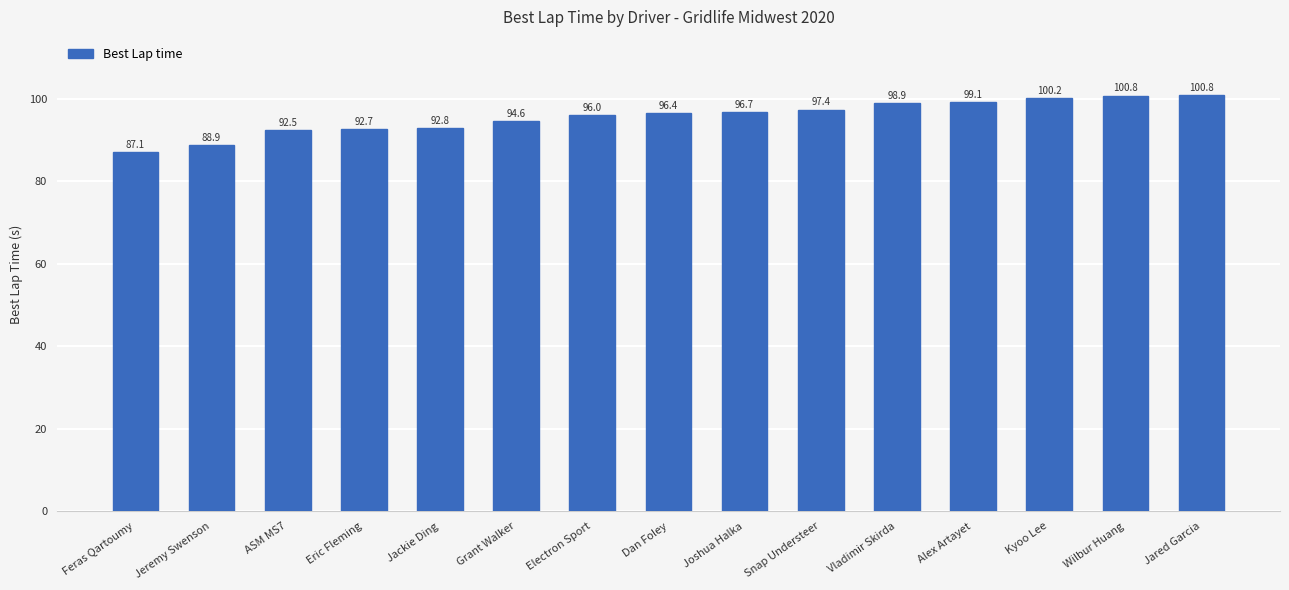

What is the smallest value displayed?

87.1